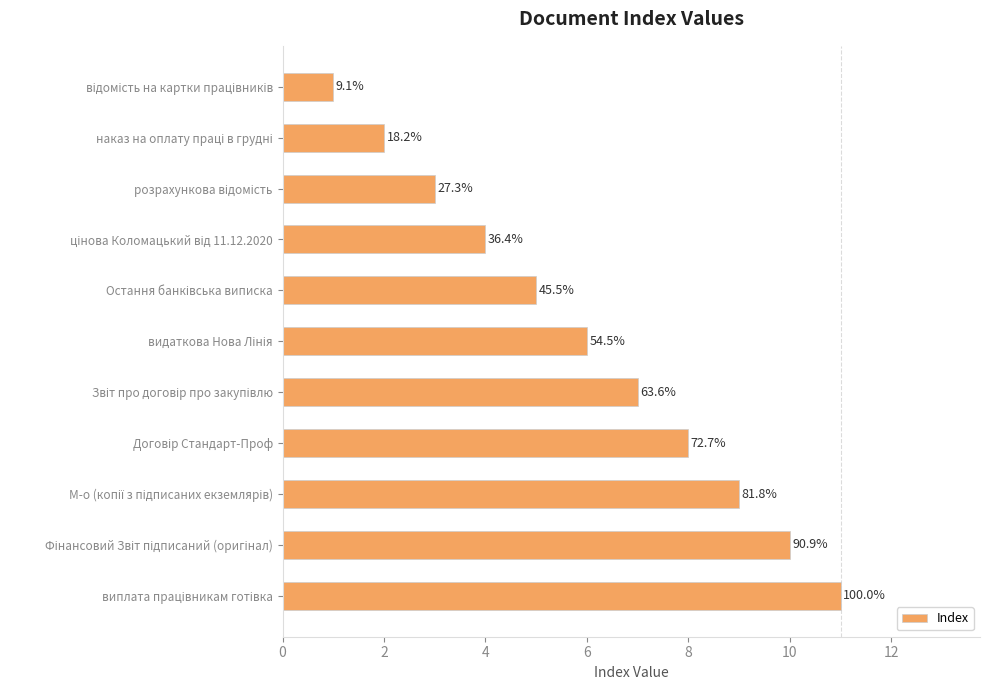

How many bars are there in total?

11